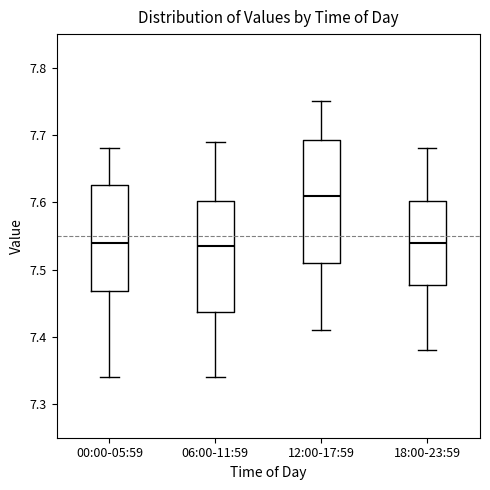

Which box has the highest median line?

12:00-17:59